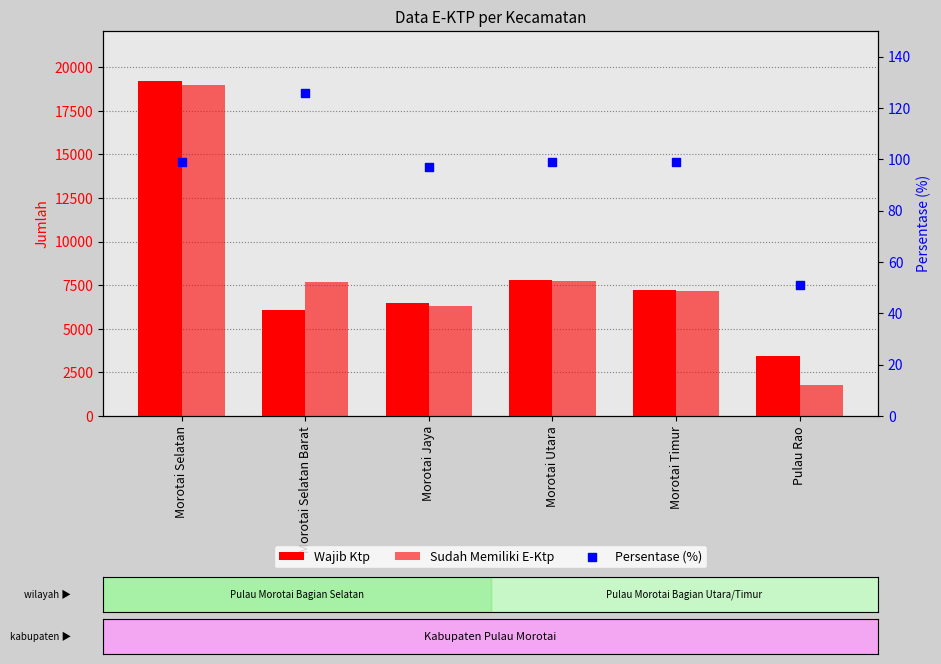

Is the value of Wajib Ktp at Morotai Jaya greater than the value of Sudah Memiliki E-Ktp at Morotai Selatan?

No